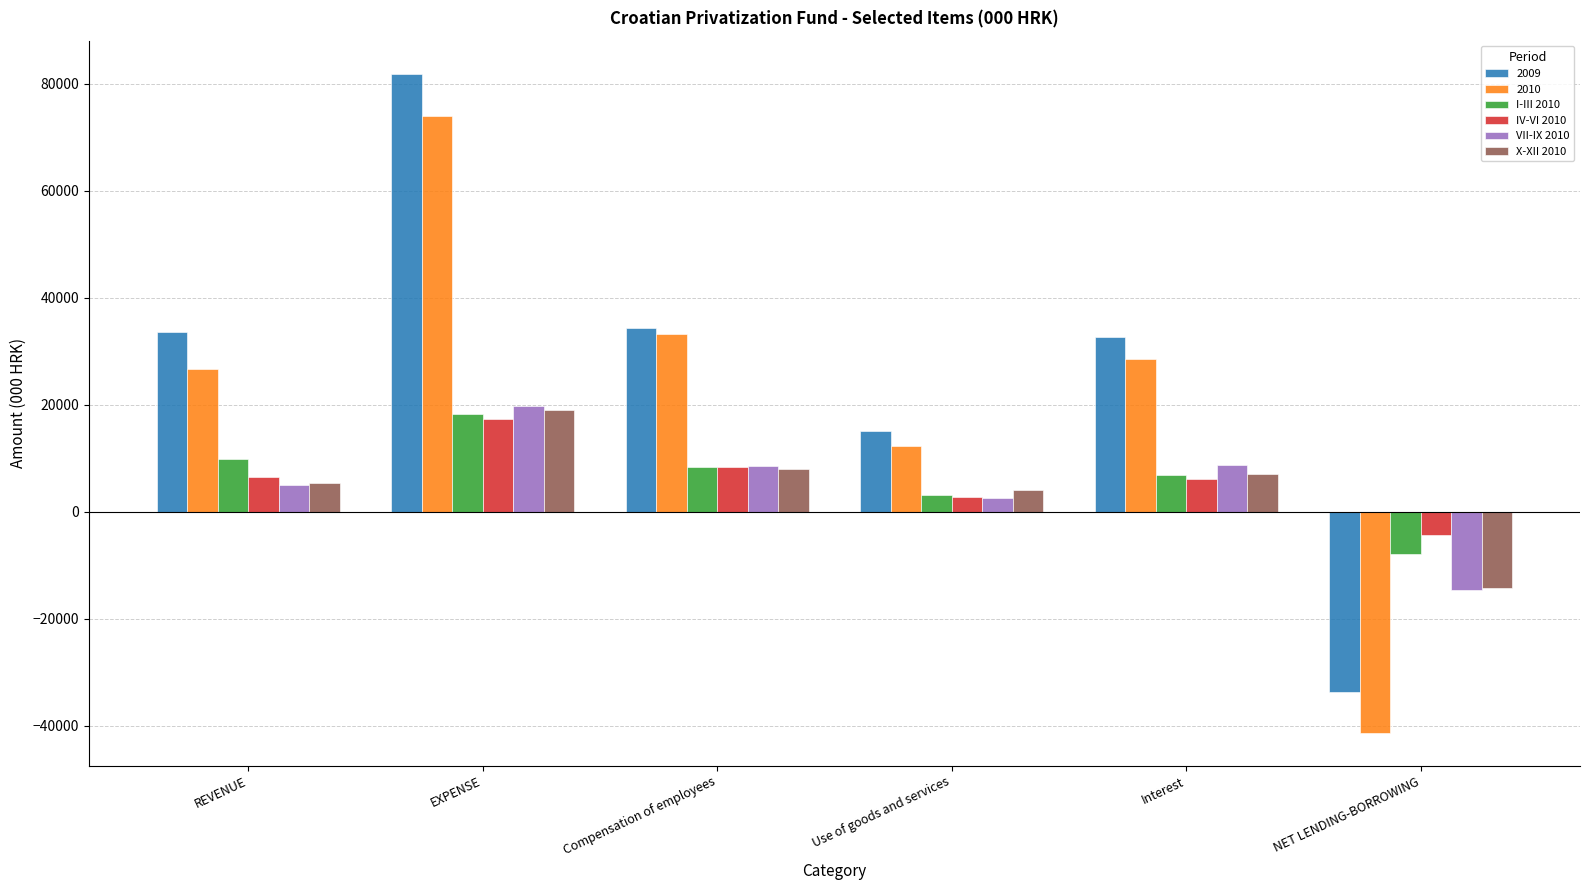

What is the average value of the I-III 2010 series?

6366